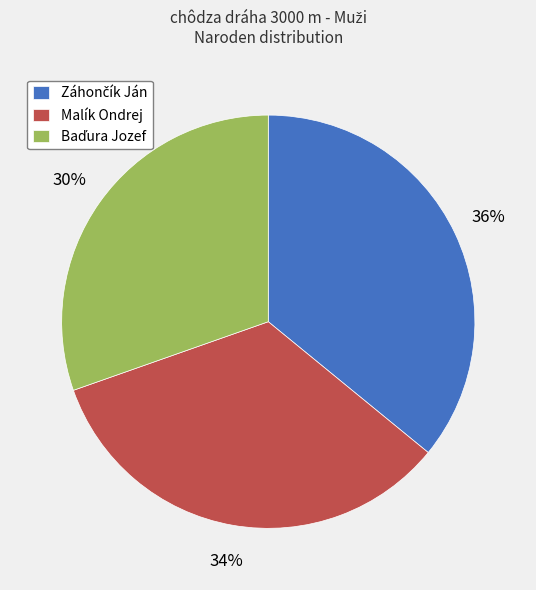

To the nearest percent, what percentage of the pie is Malík Ondrej?

34%